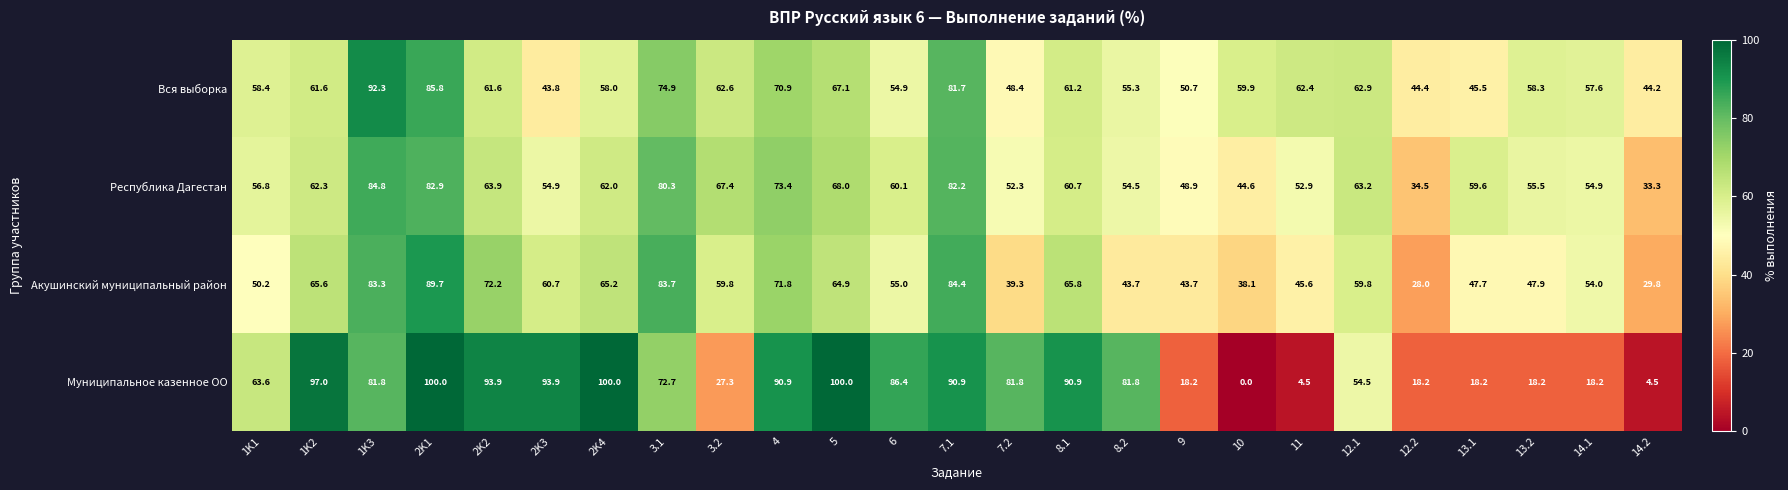

Is it true that Акушинский муниципальный район equals 39.3 at 7.2?

True